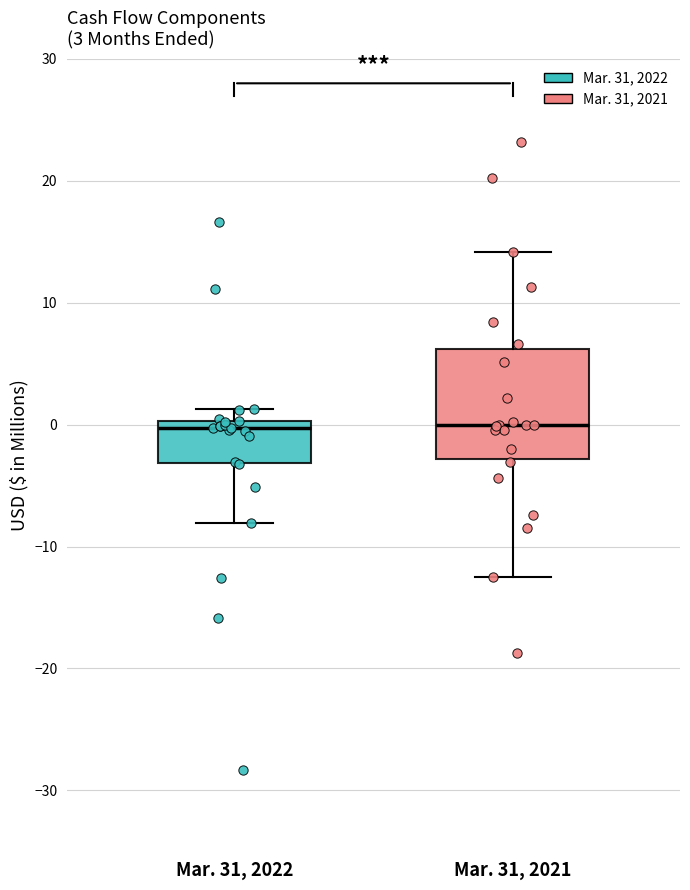

Which box is the tallest, from its lower edge to its upper edge?

Mar. 31, 2021